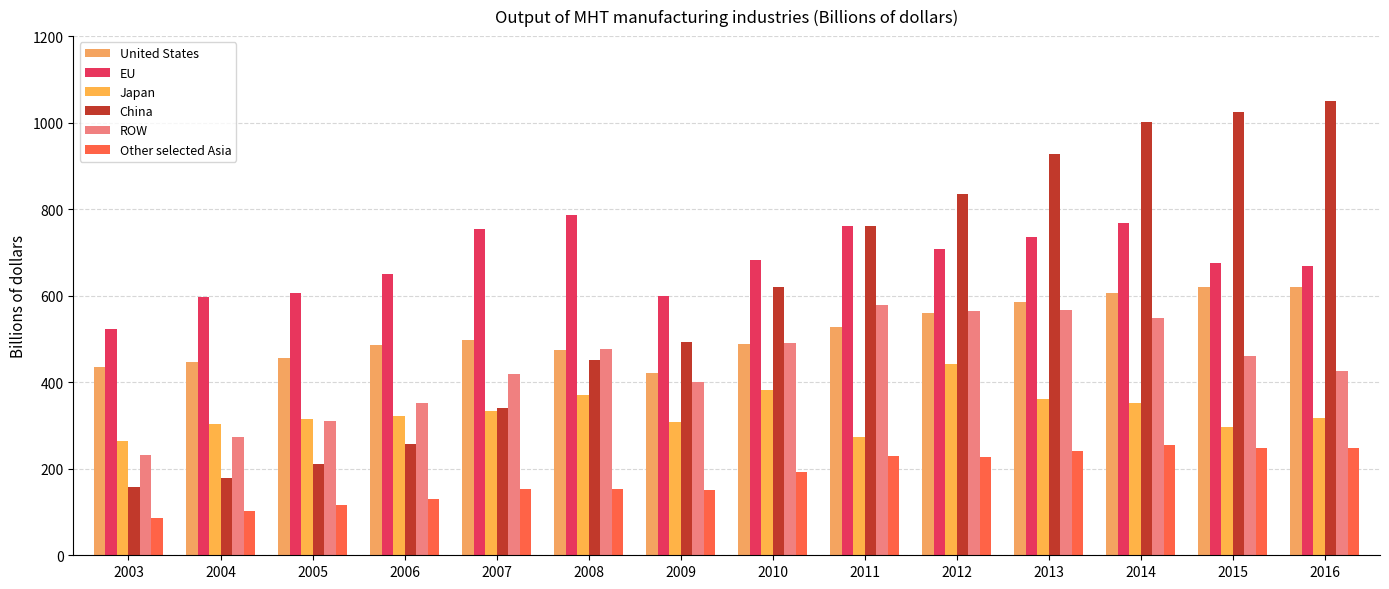

At which category is the sum across all series the highest?

2014